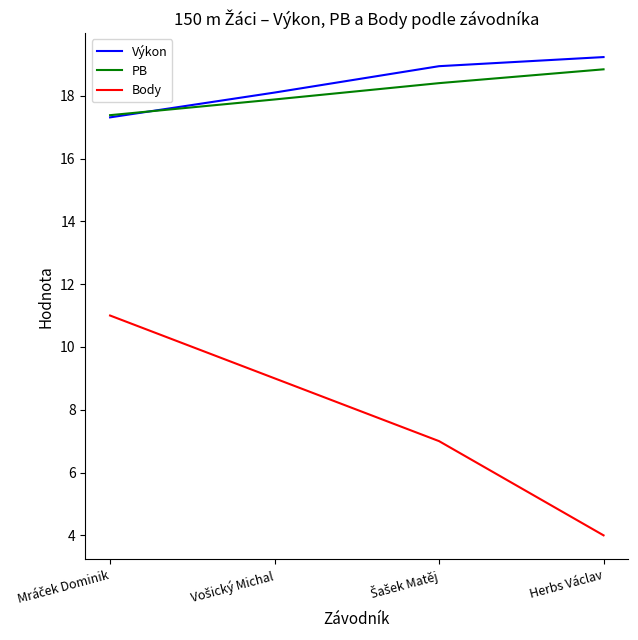

At how many categories does at least one series exceed 8?

4